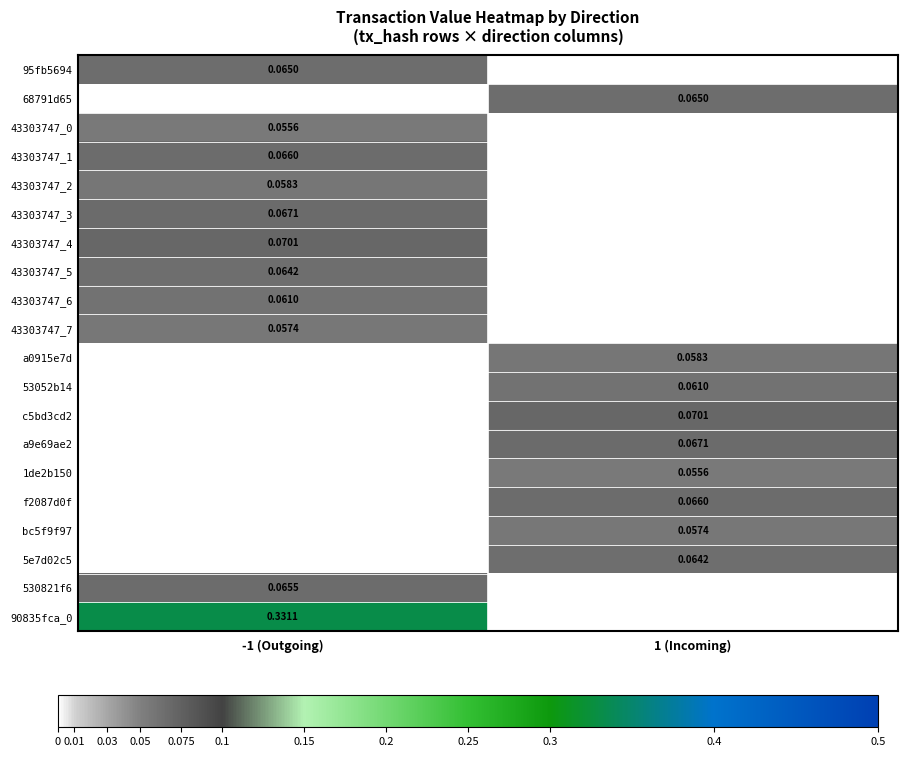

The f2087d0f series shows 0.1 at 1 (Incoming). True or false?

True